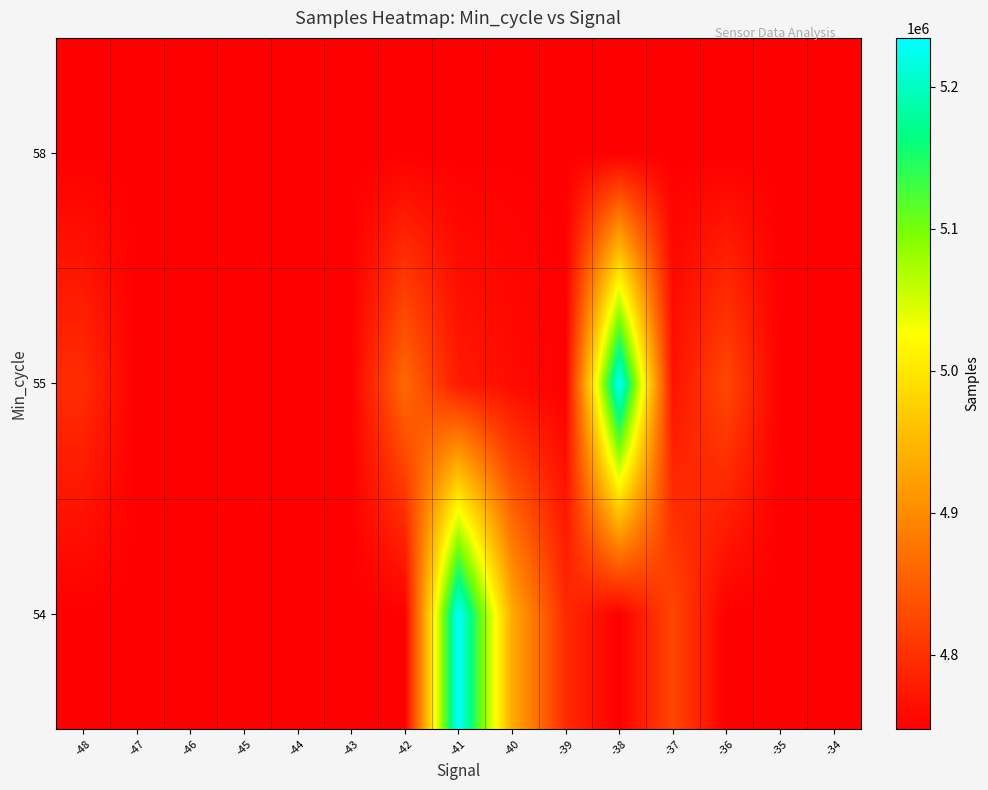

Which series has the widest spread of values?

55